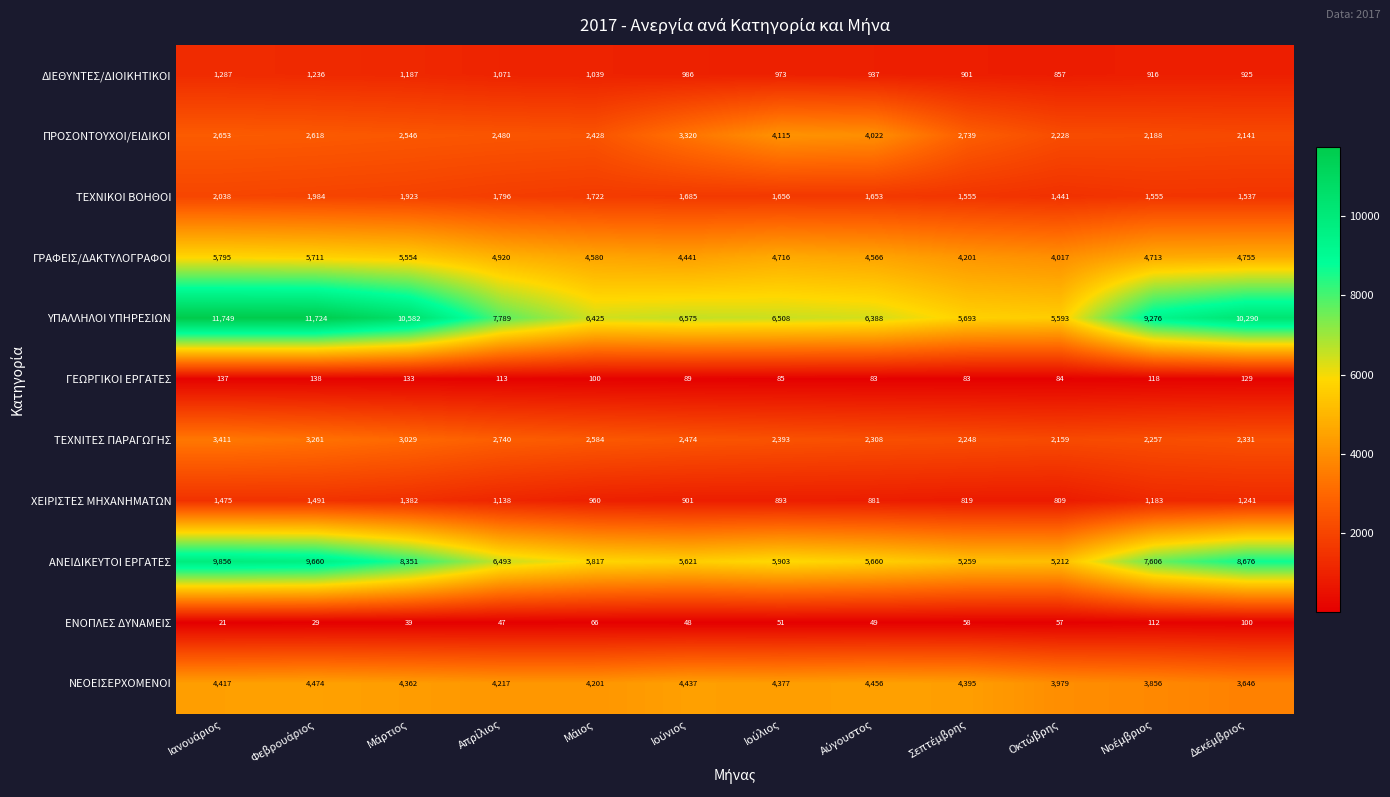

Which series has the largest total across all categories?

ΥΠΑΛΛΗΛΟΙ ΥΠΗΡΕΣΙΩΝ